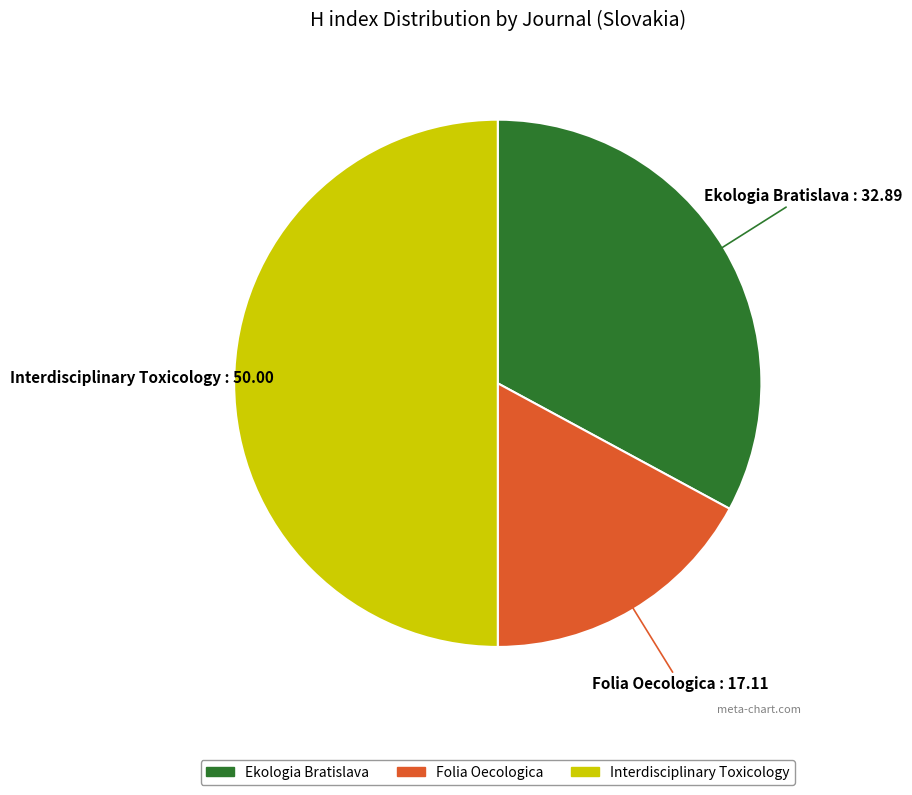

True or false: Ekologia Bratislava accounts for 23% of the total.

False